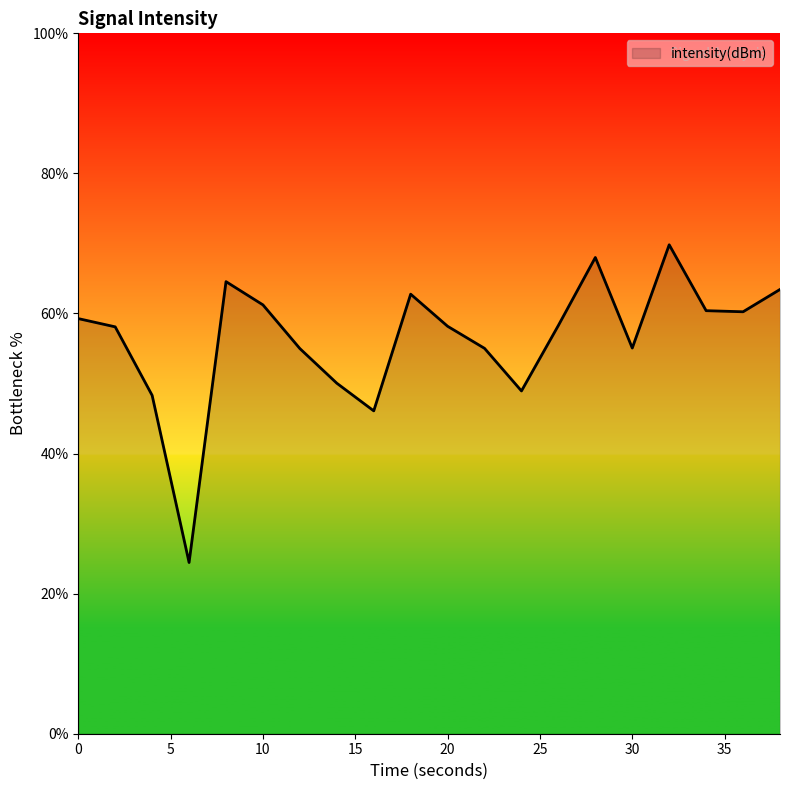

What is the greatest value displayed?

69.8